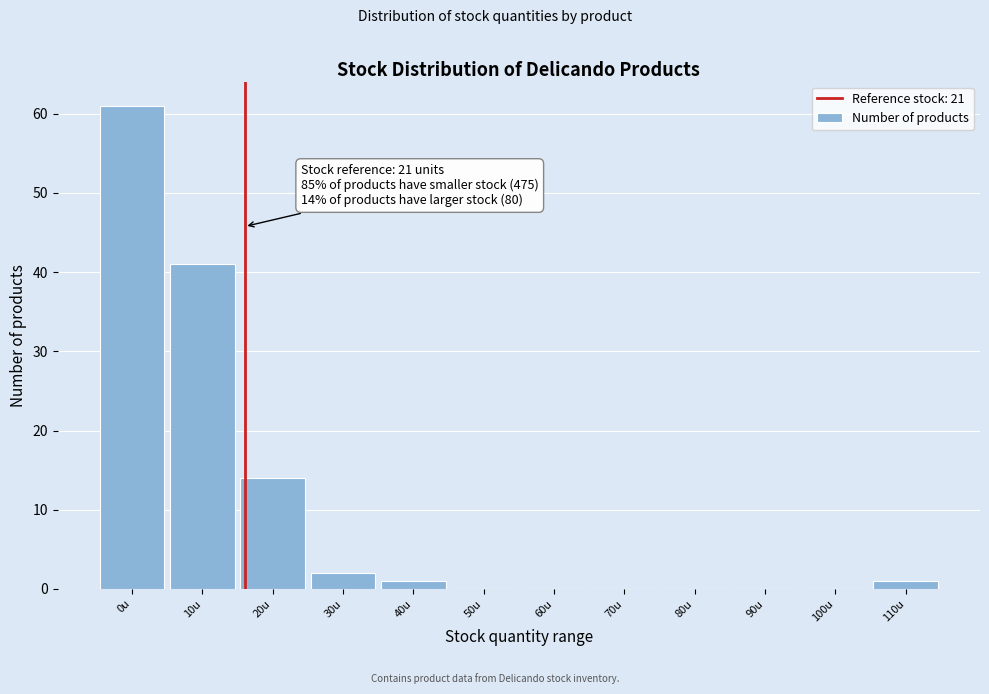

Reading left to right, extract all data points from this chart.

0u=61	10u=41	20u=14	30u=2	40u=1	50u=0	60u=0	70u=0	80u=0	90u=0	100u=0	110u=1